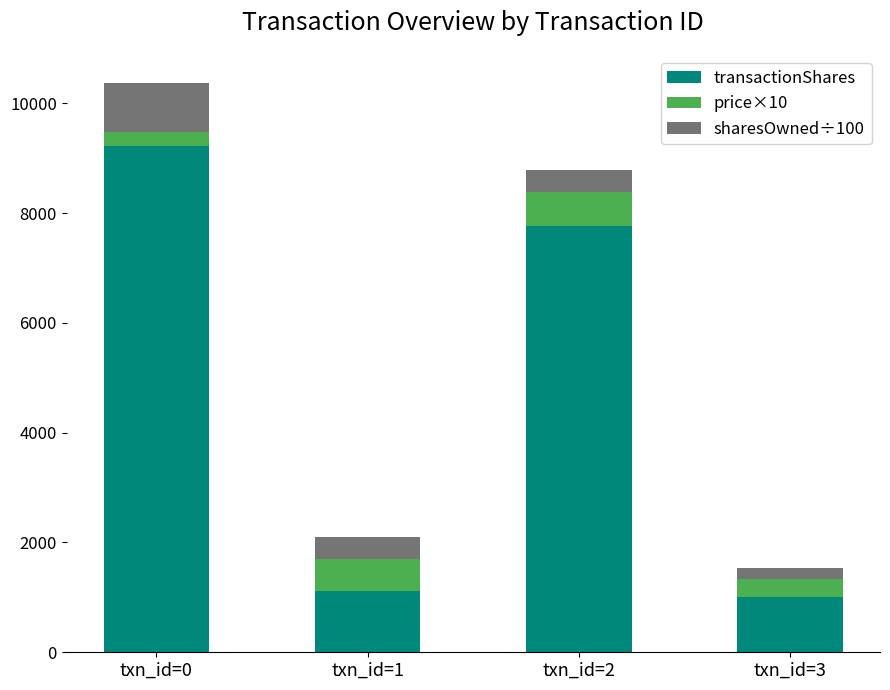

What is the highest value of the transactionShares series?

9232